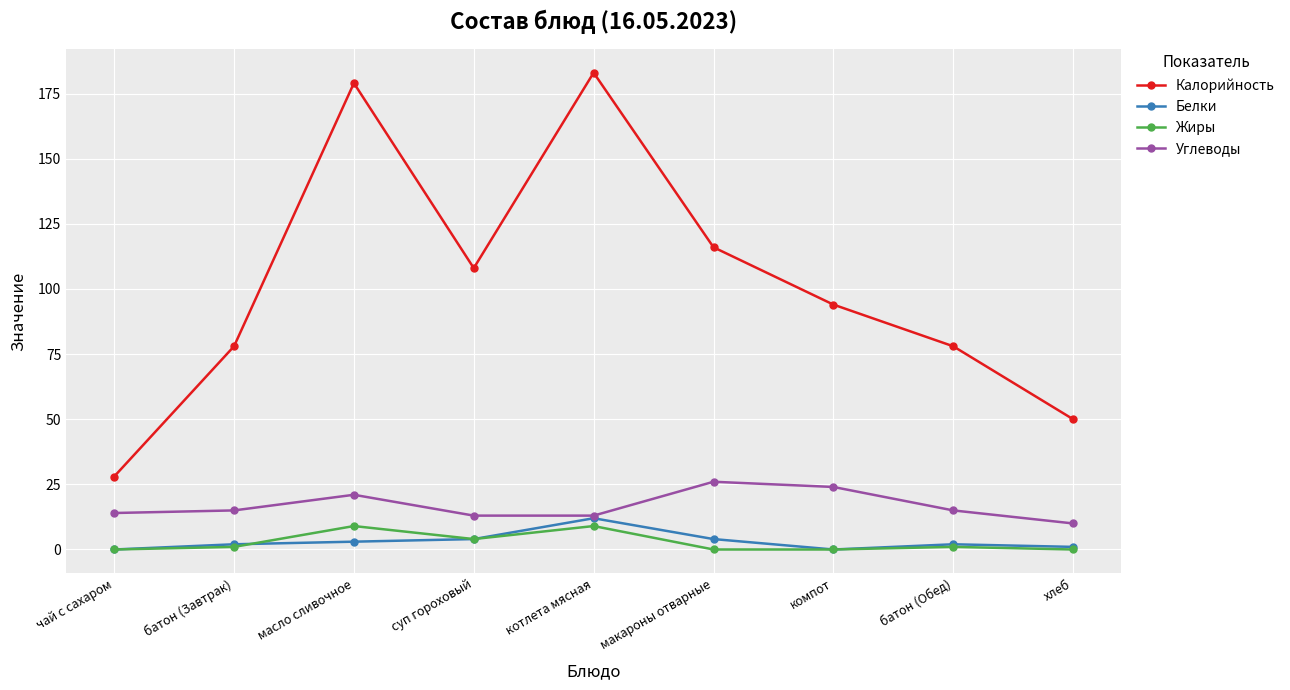

How many lines are shown in the chart?

4